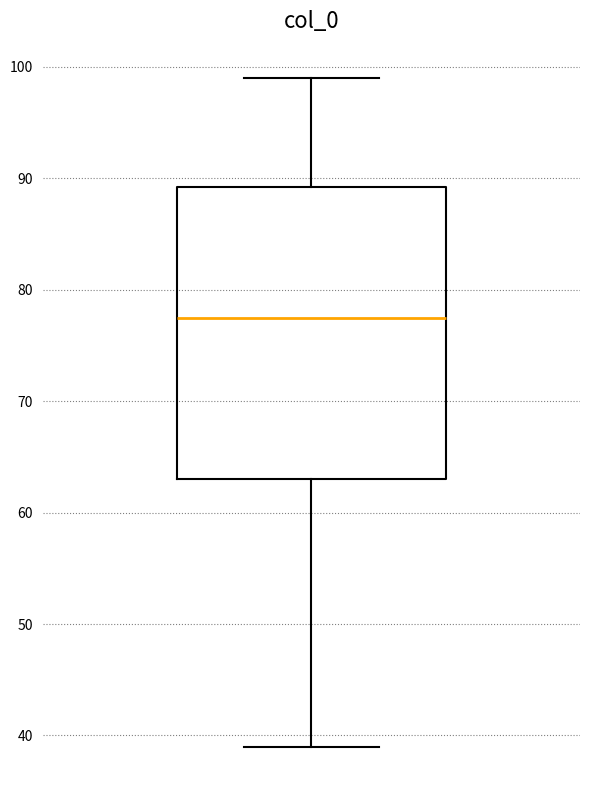

Where does the lower whisker of the box end on the y-axis? The values are not printed on the chart, so give them approximately, as read against the axis.

39